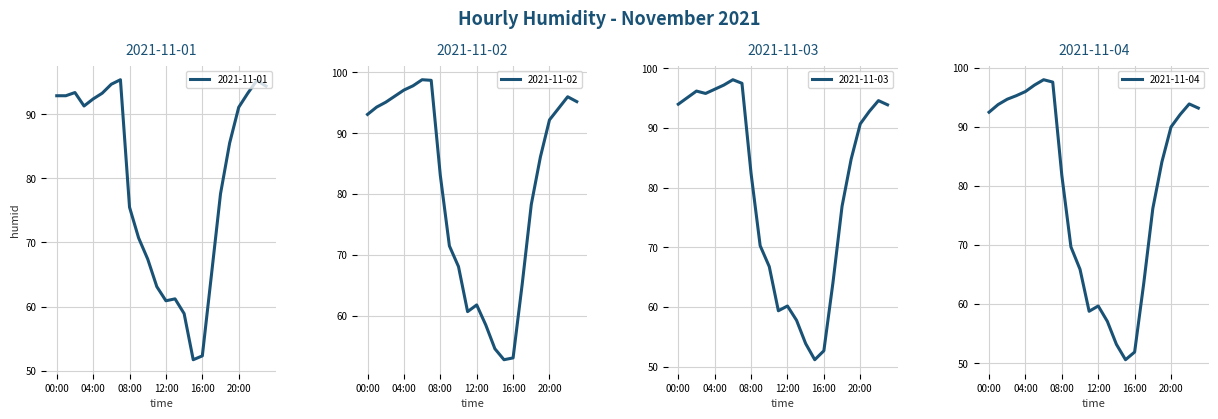

Which series ends up on top after the final intersection of 2021-11-04 and 2021-11-03?

2021-11-03